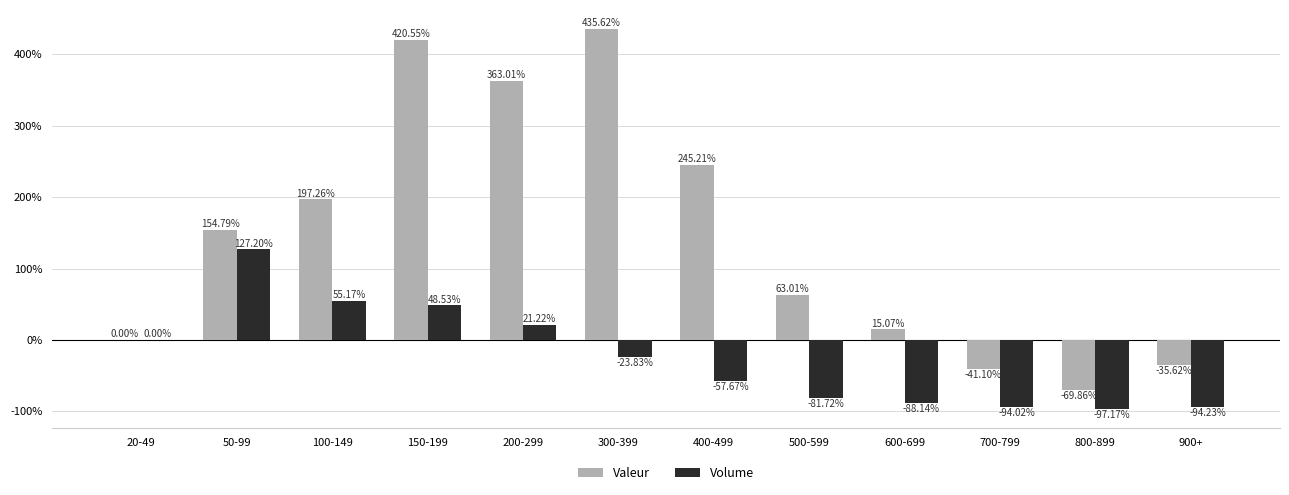

What is the total value across all series at 50-99?

282.0